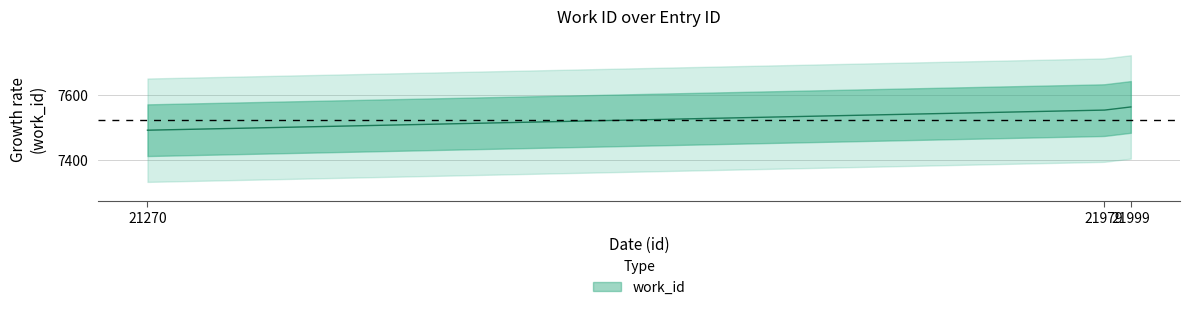

How many series are shown in this chart?

1